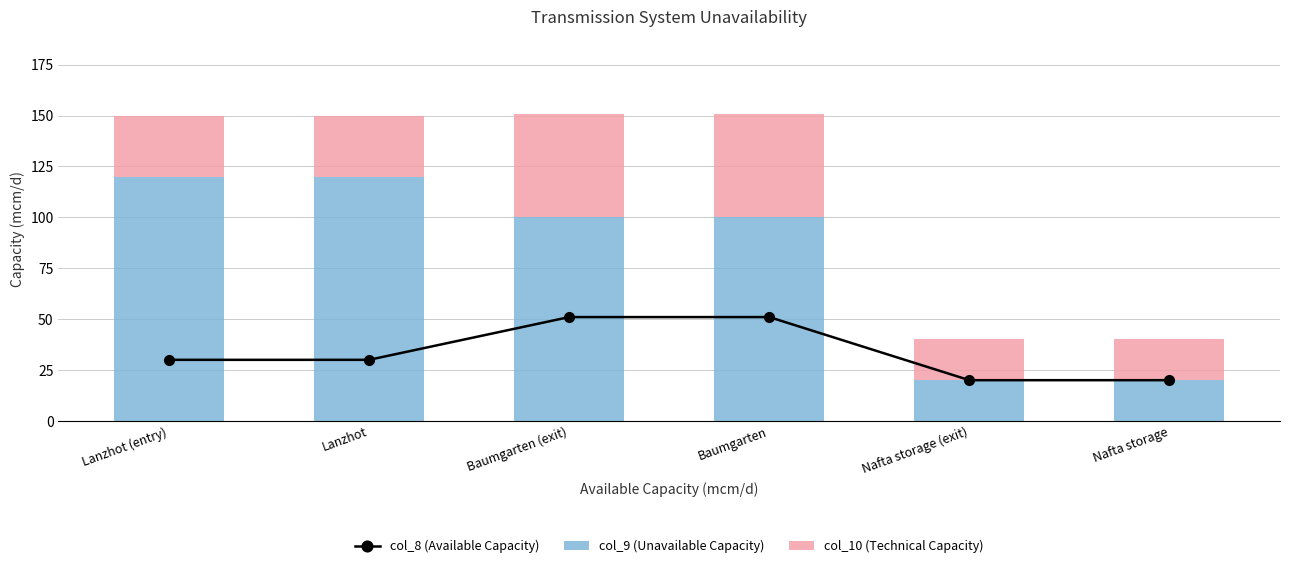

What is the label of the 2nd bar from the left?

Lanzhot